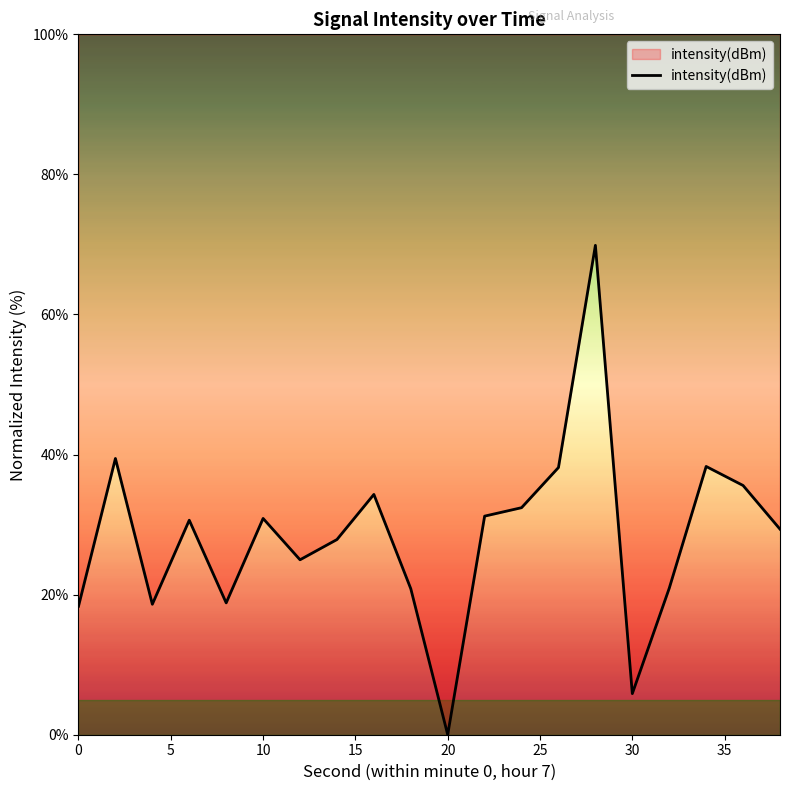

What is the difference between the maximum and minimum values?

69.9